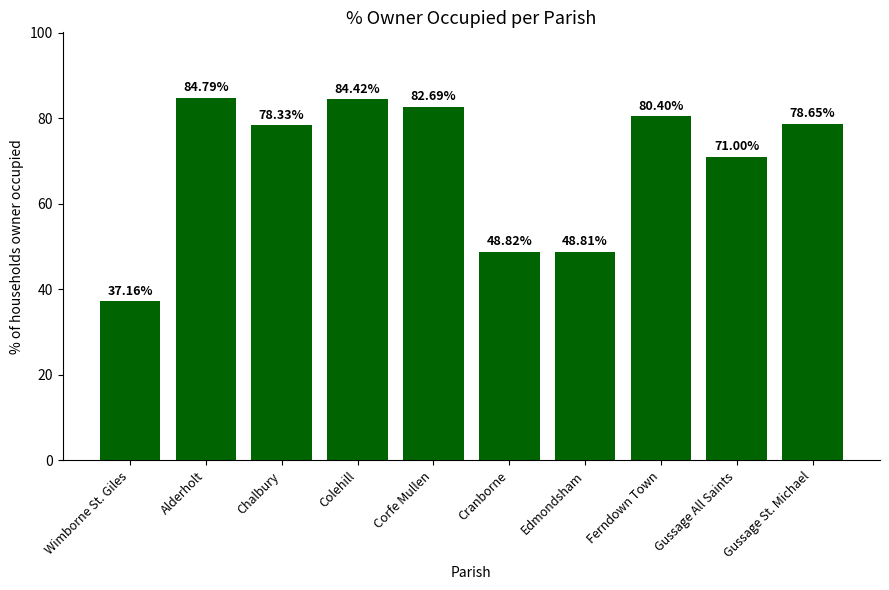

How many categories are shown in the chart?

10